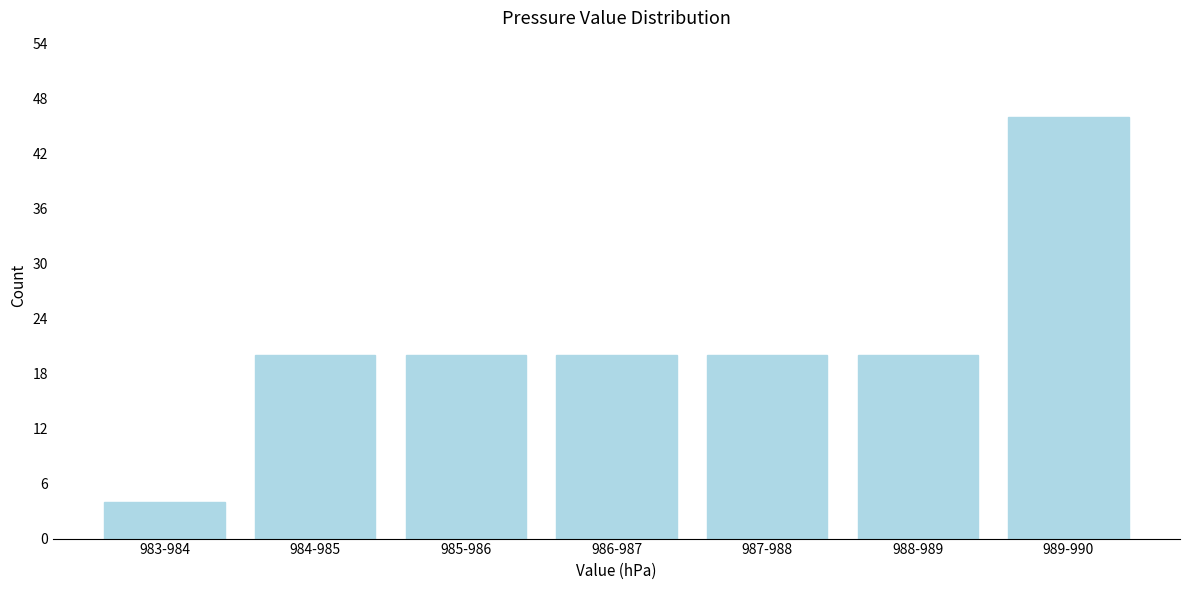

Reading left to right, extract all data points from this chart.

4	20	20	20	20	20	46